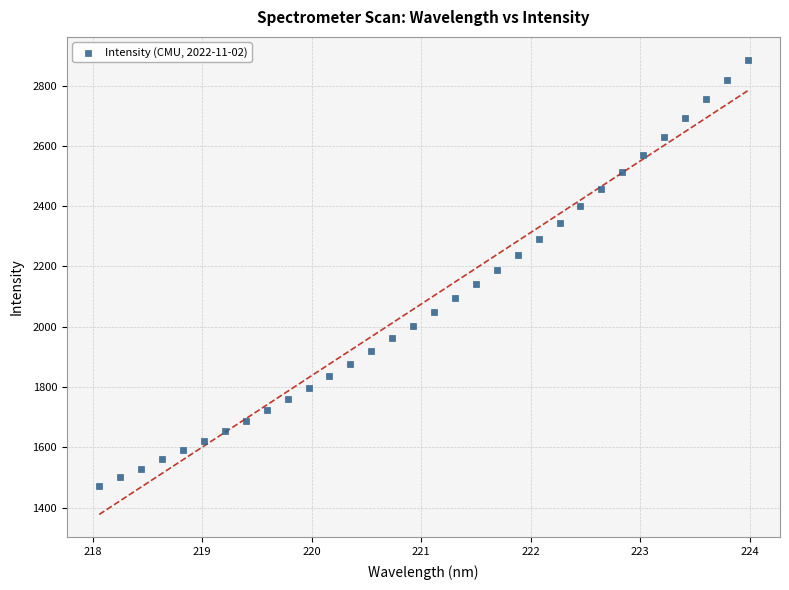

What is the range of Y values (max minus min)?

1414.4